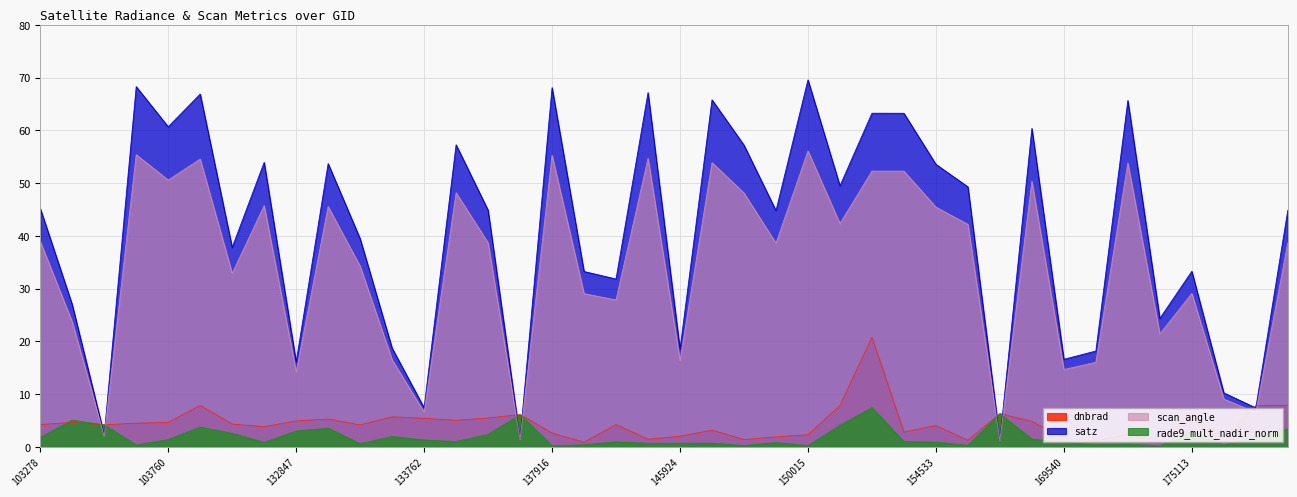

What is the difference between the highest and lowest values at 149654?

56.9